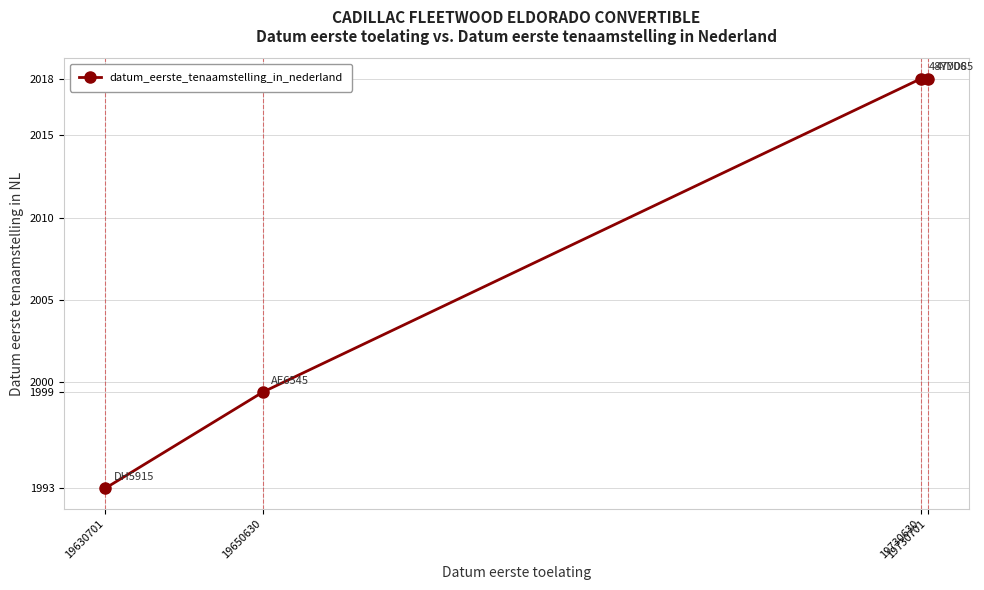

At which label is the value closest to 2006?

19650630